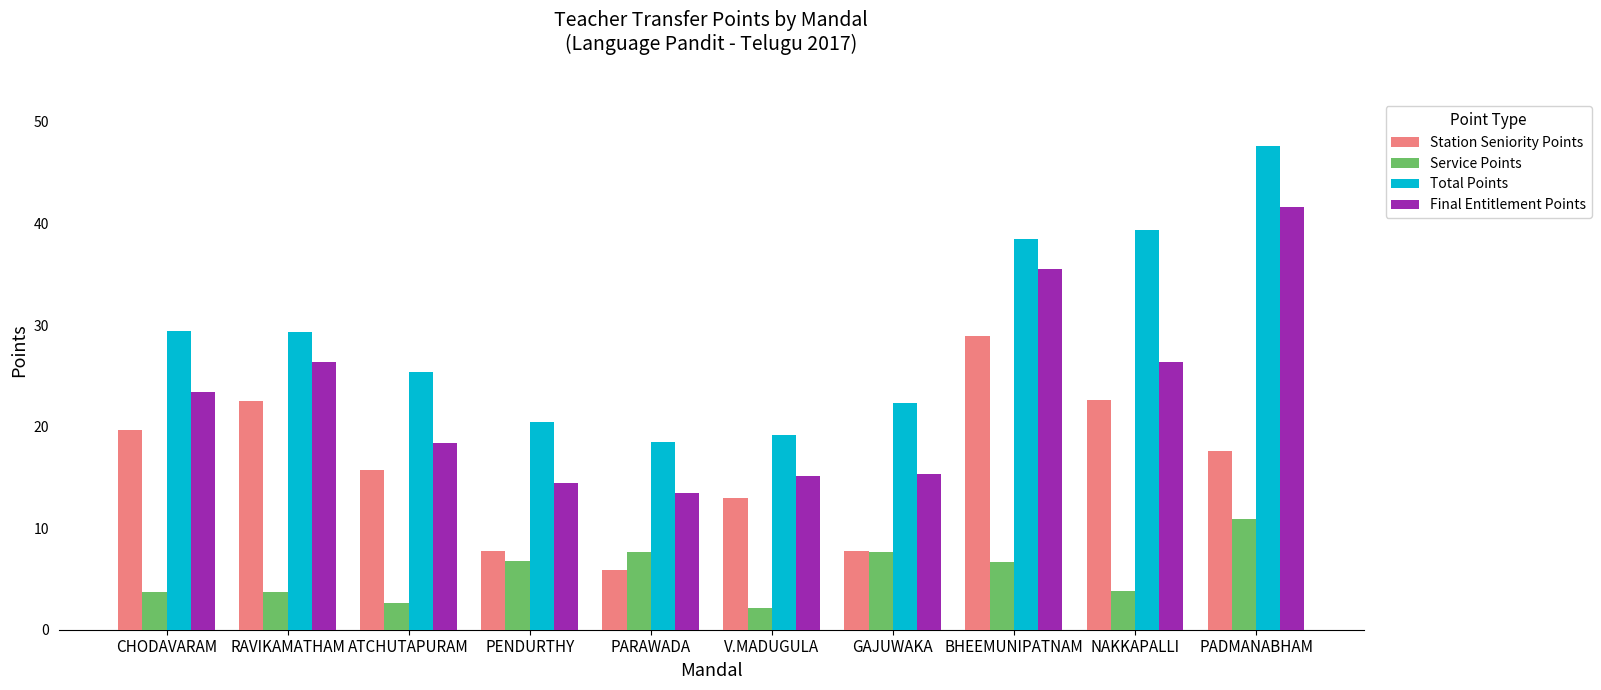

What value does the Service Points series have at PENDURTHY?

6.7